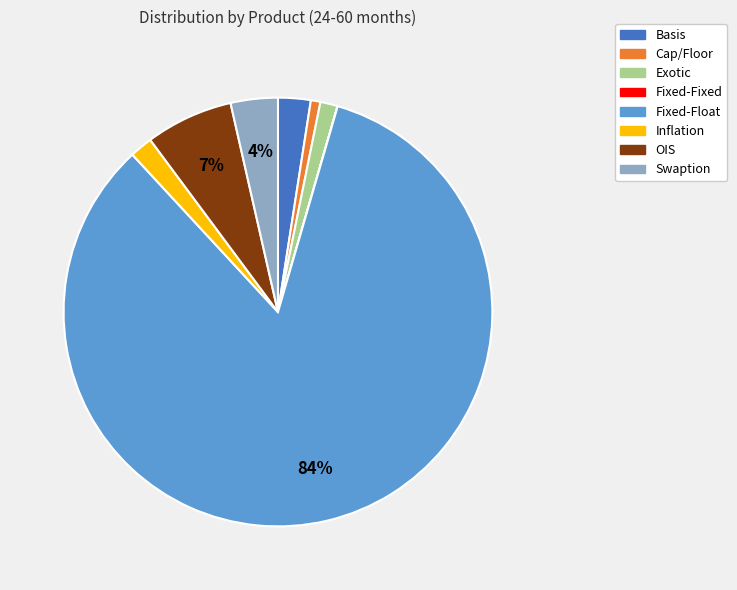

Which slice is the largest?

Fixed-Float